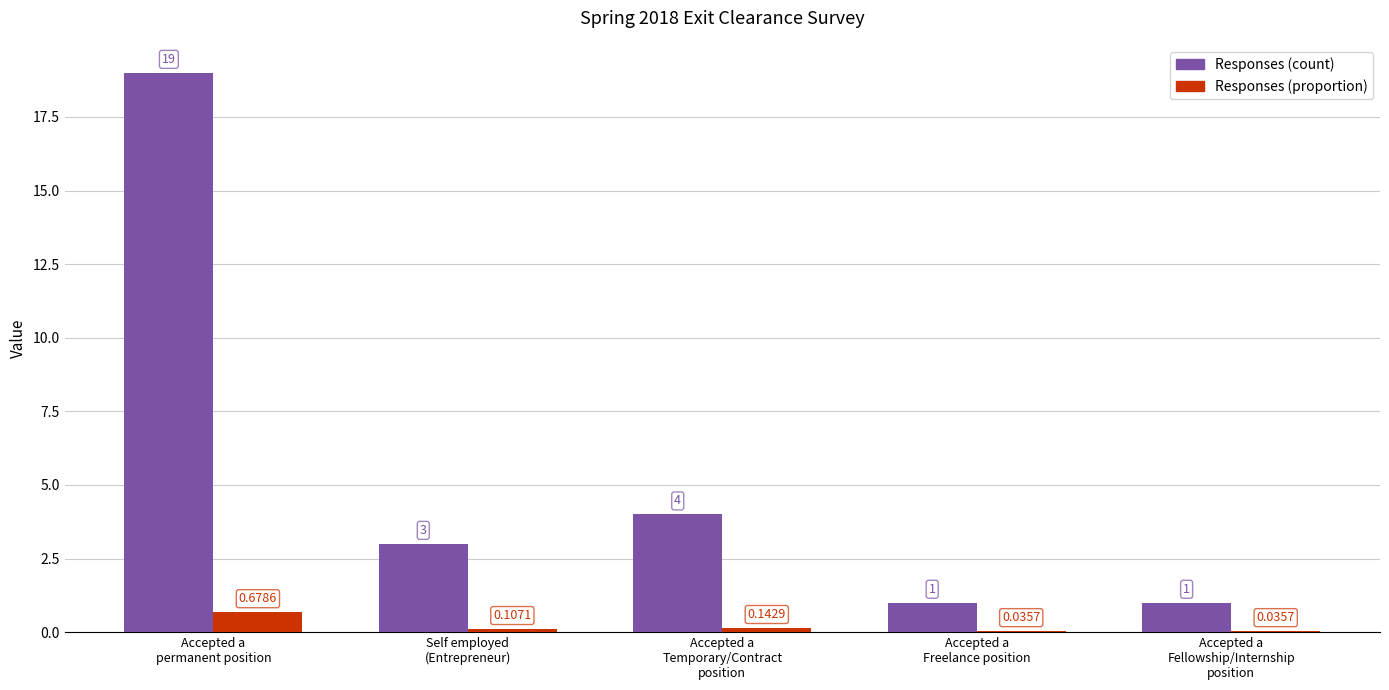

Which series has the largest total across all categories?

Responses (count)